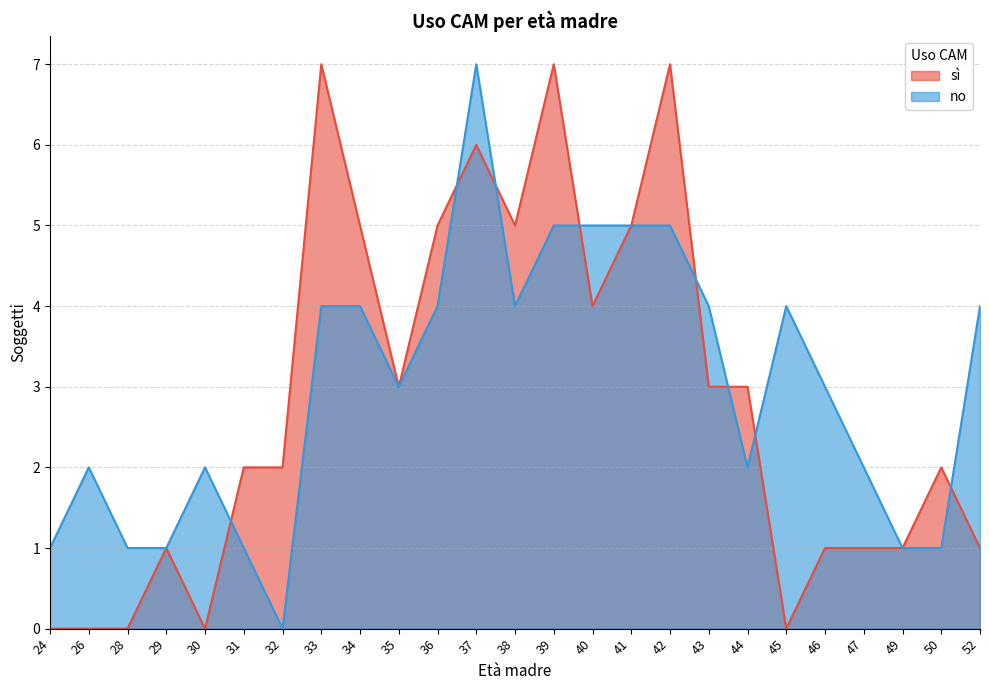

Count the number of data series in this chart.

2